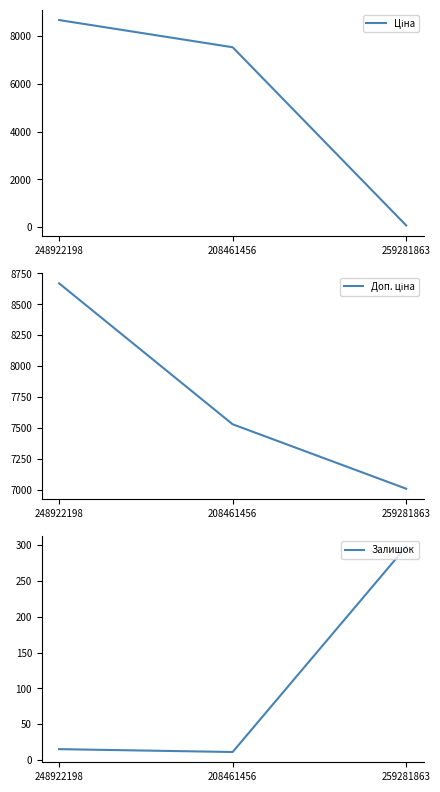

True or false: Залишок has a value of 15.0 at 248922198.

True